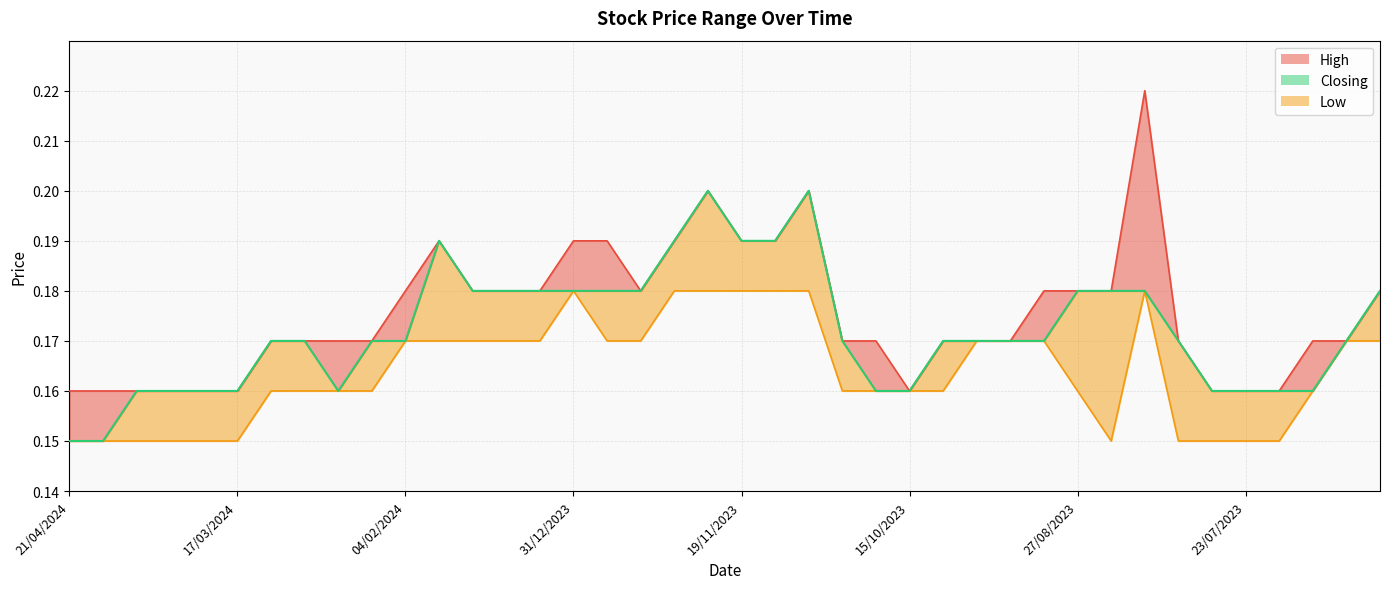

What is the sum of all Low values?

6.5